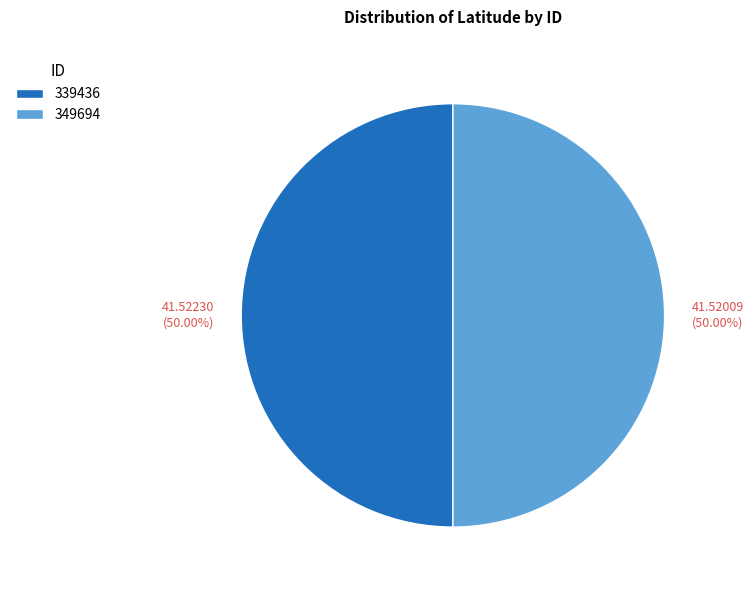

Approximately how many times larger is the value at 339436 compared to 349694?

1.0